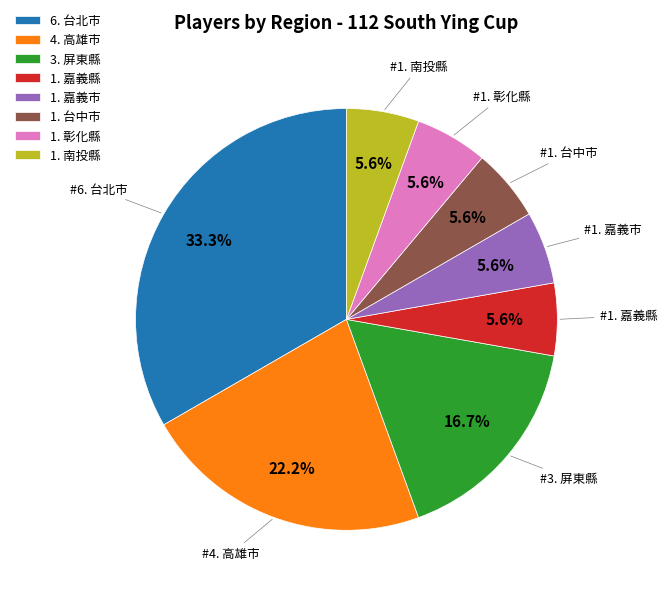

What percentage is NOT represented by 1. 台中市?

94.4%